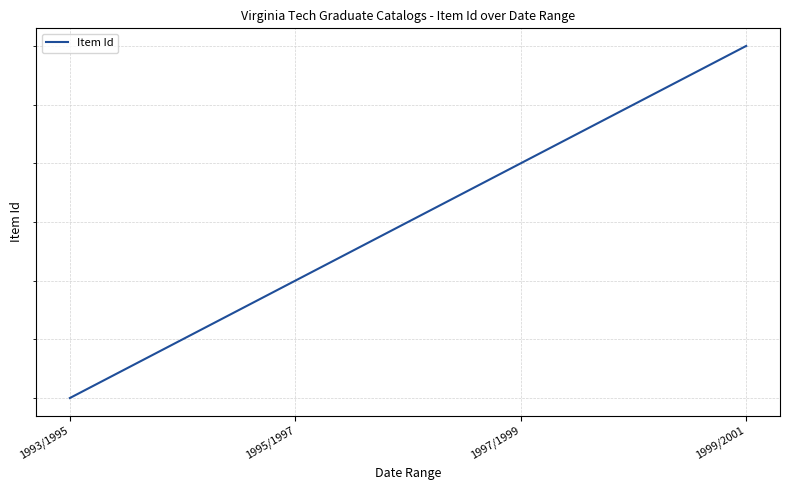

Reading left to right, list all the values displayed in this chart.

14272	14273	14274	14275